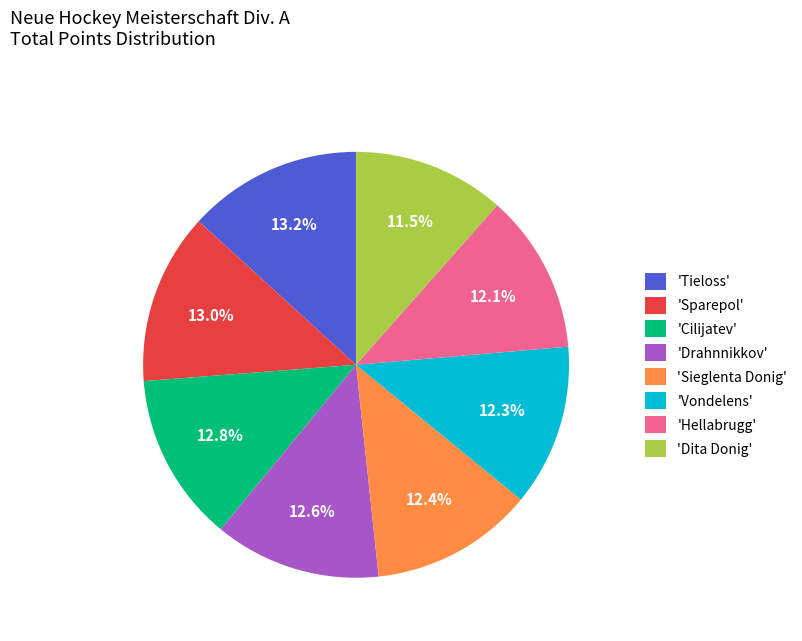

Is the sum of 'Sparepol' and 'Cilijatev' greater than half?

No